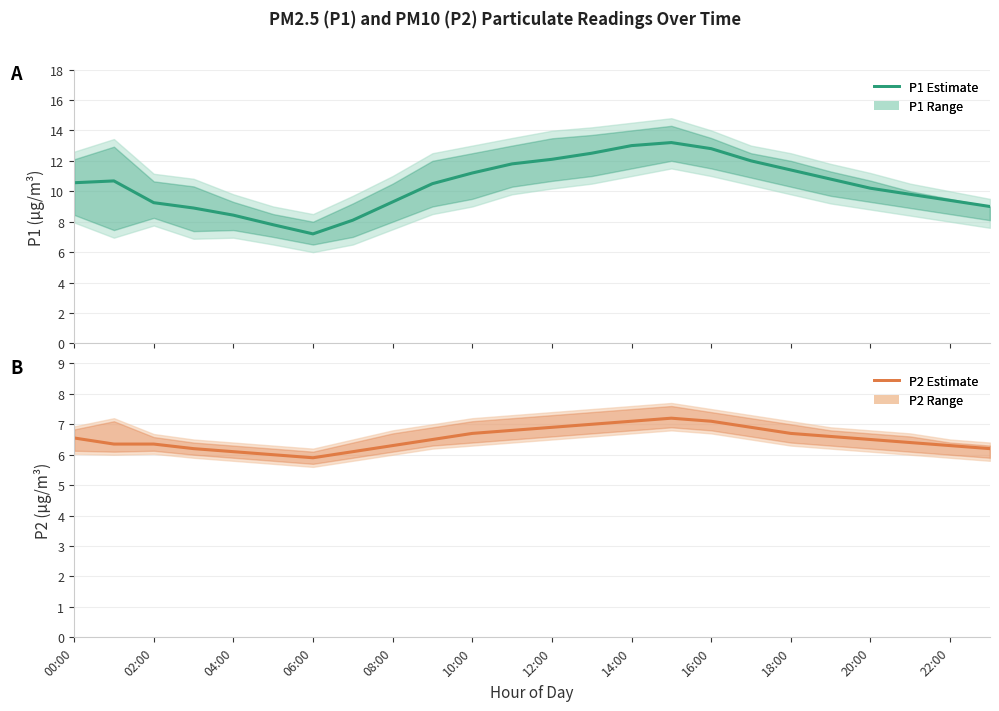

Which series has the widest spread of values?

P1 Estimate